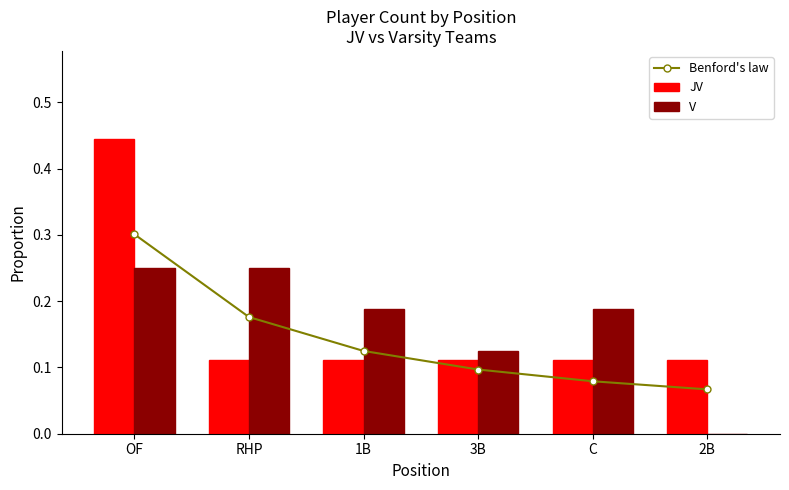

What is the value of the V bar at the 5th from the left?

0.2